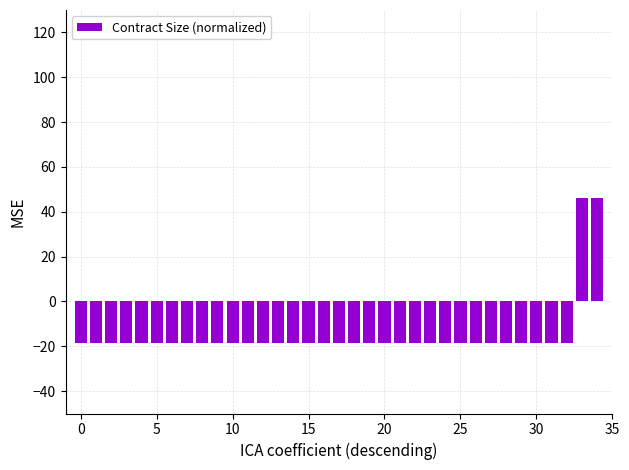

What is the smallest value displayed?

-18.7